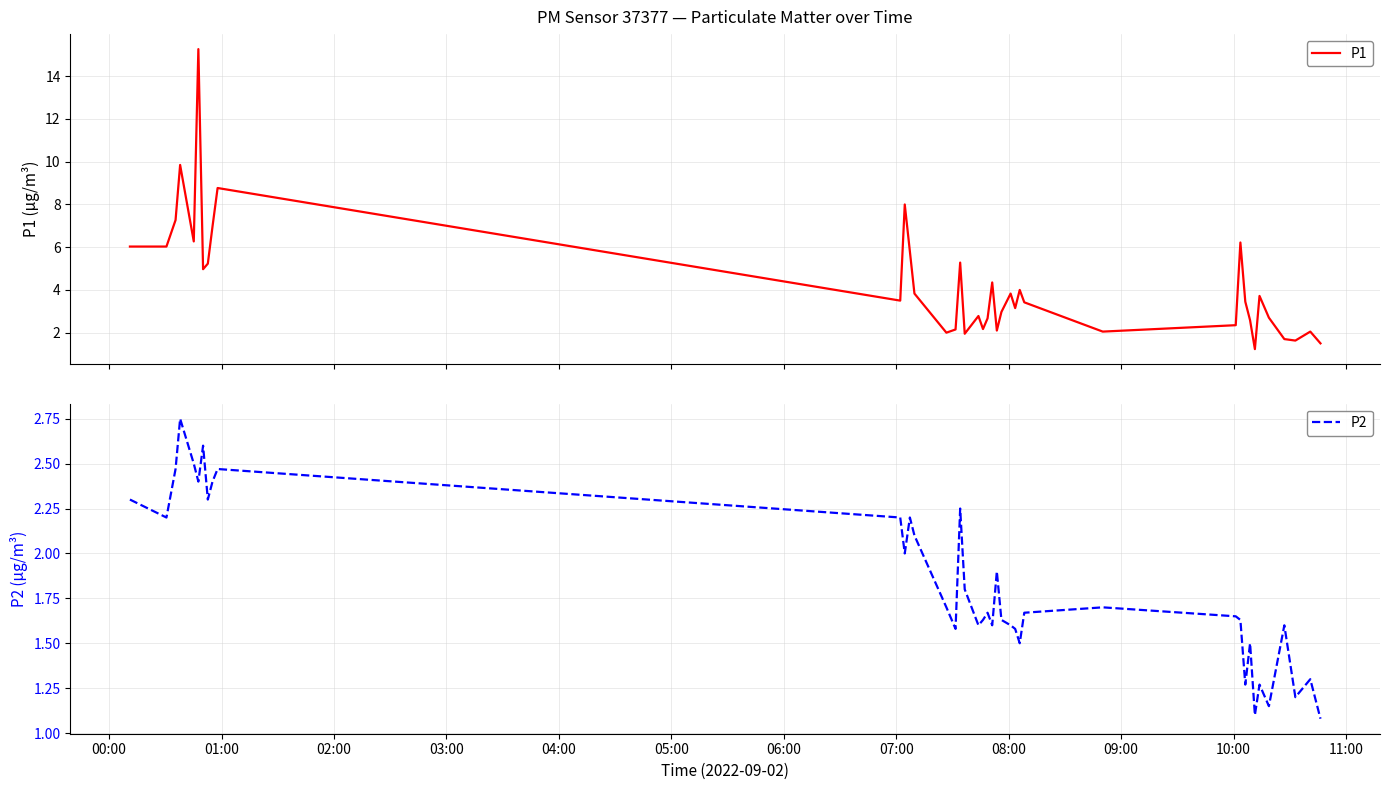

True or false: P2 and P1 cross at least once.

False